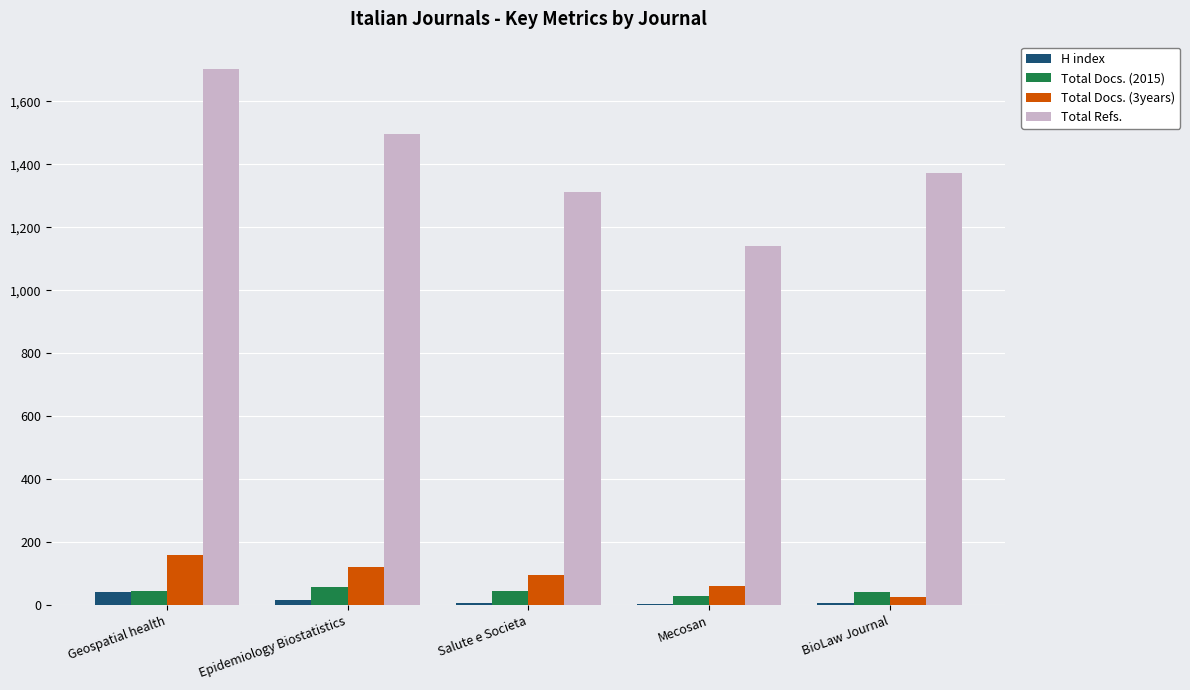

What is the highest value of the Total Refs. series?

1704